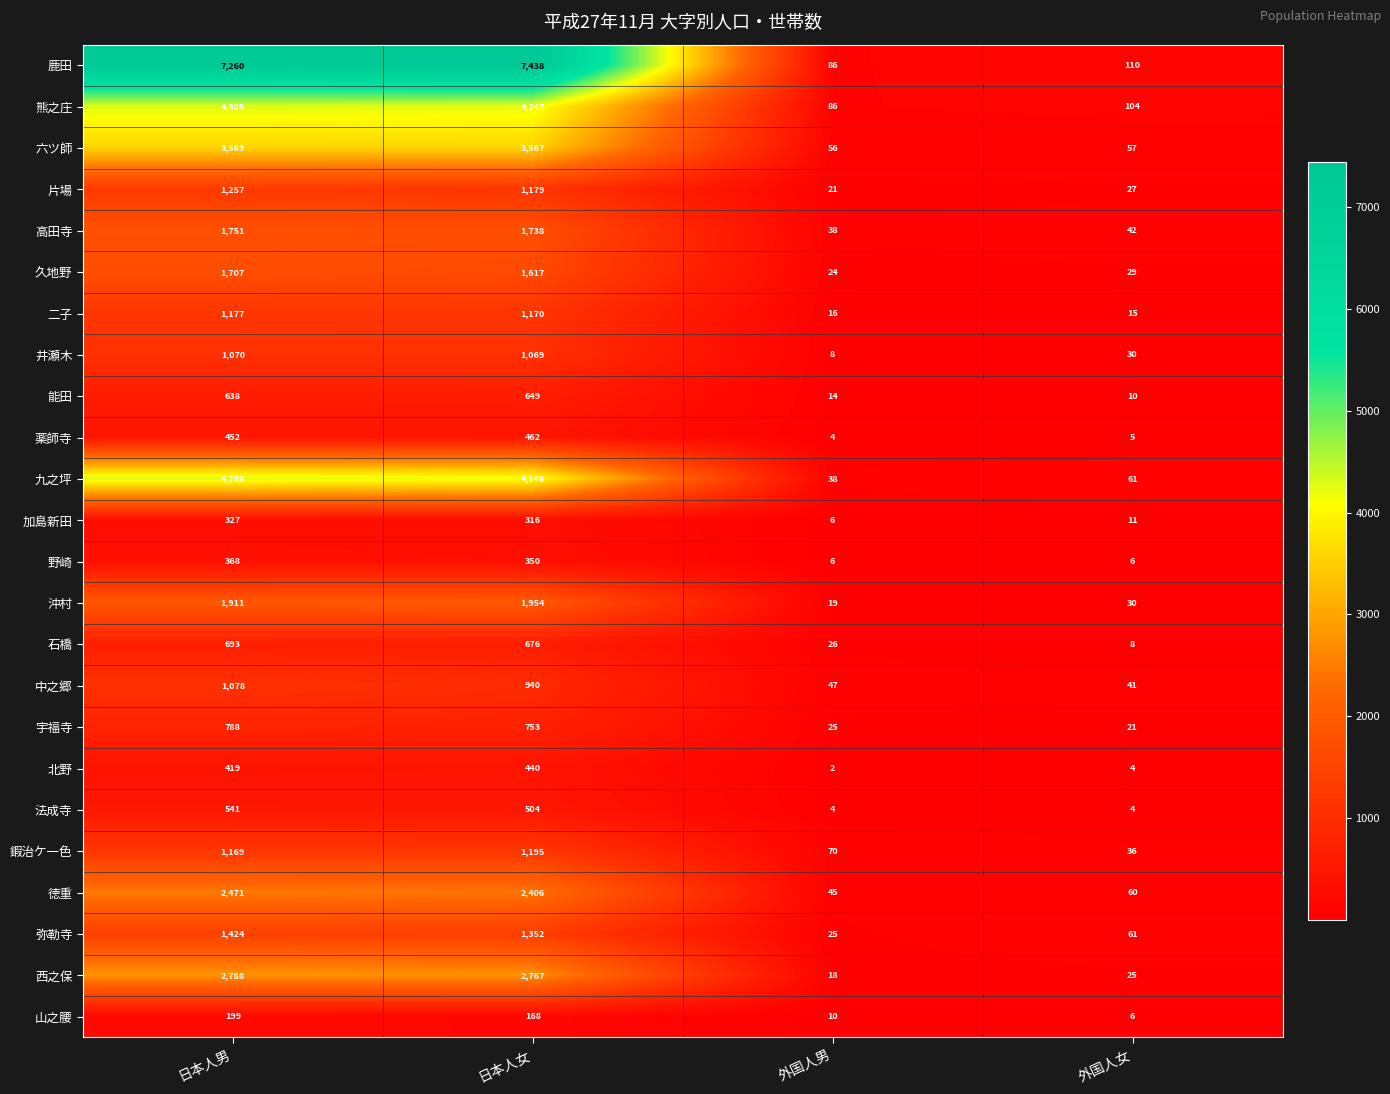

How many data points does each series have?

4